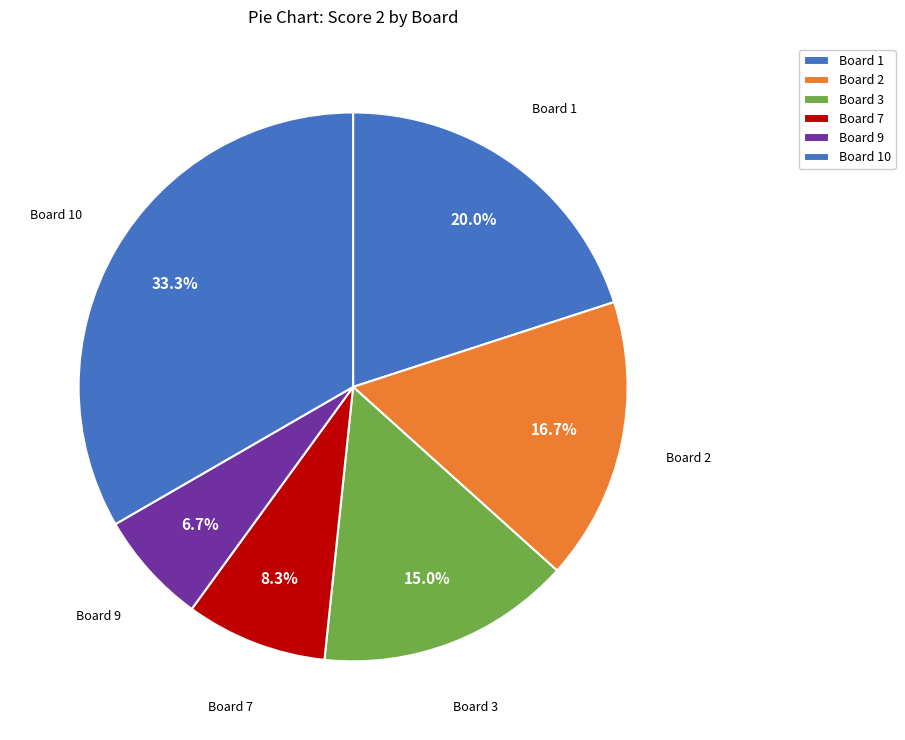

Count the number of slices in the pie.

6